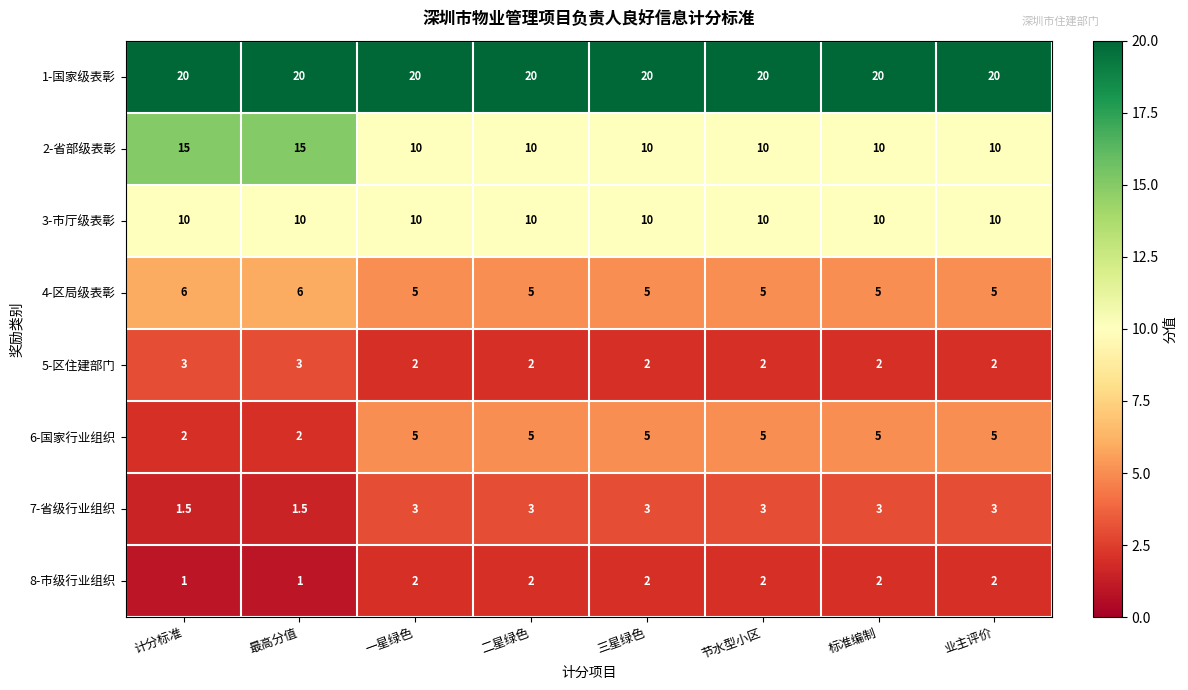

Count the 5-区住建部门 values in the range 2 to 3.

8